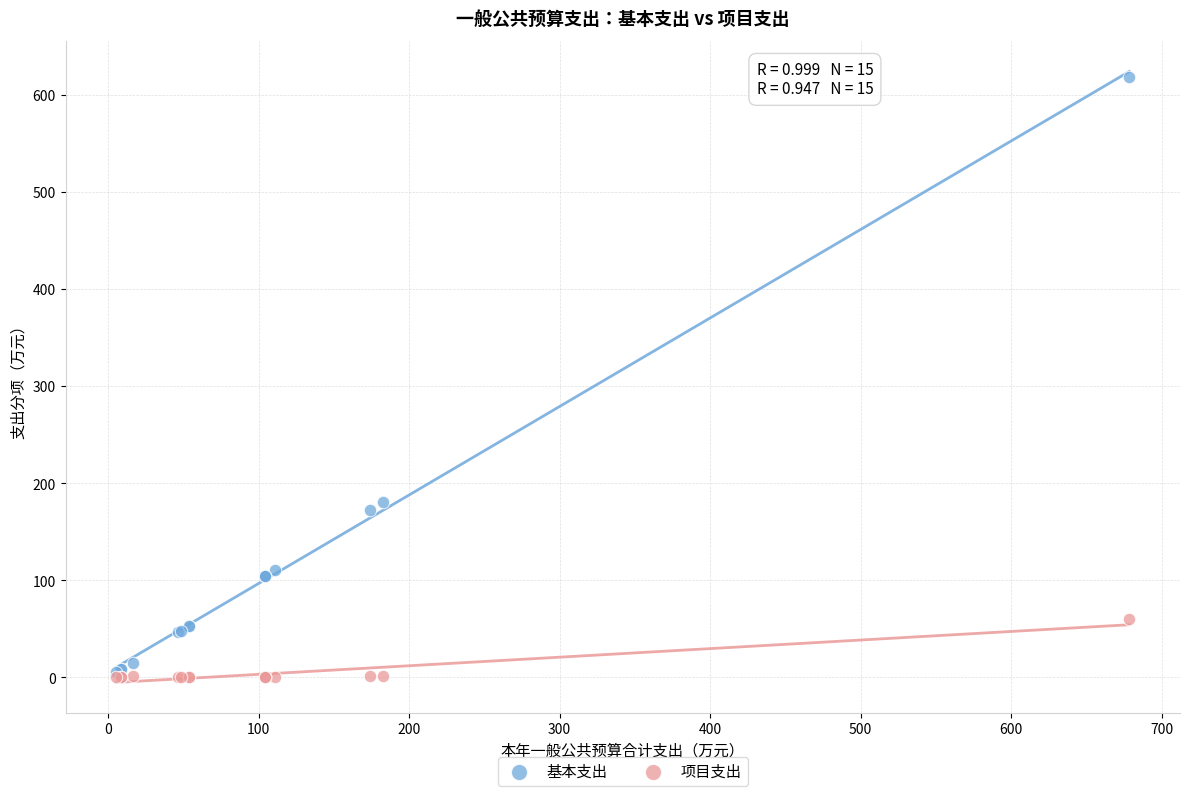

Across all series, what Y value is closest to 309?

180.7